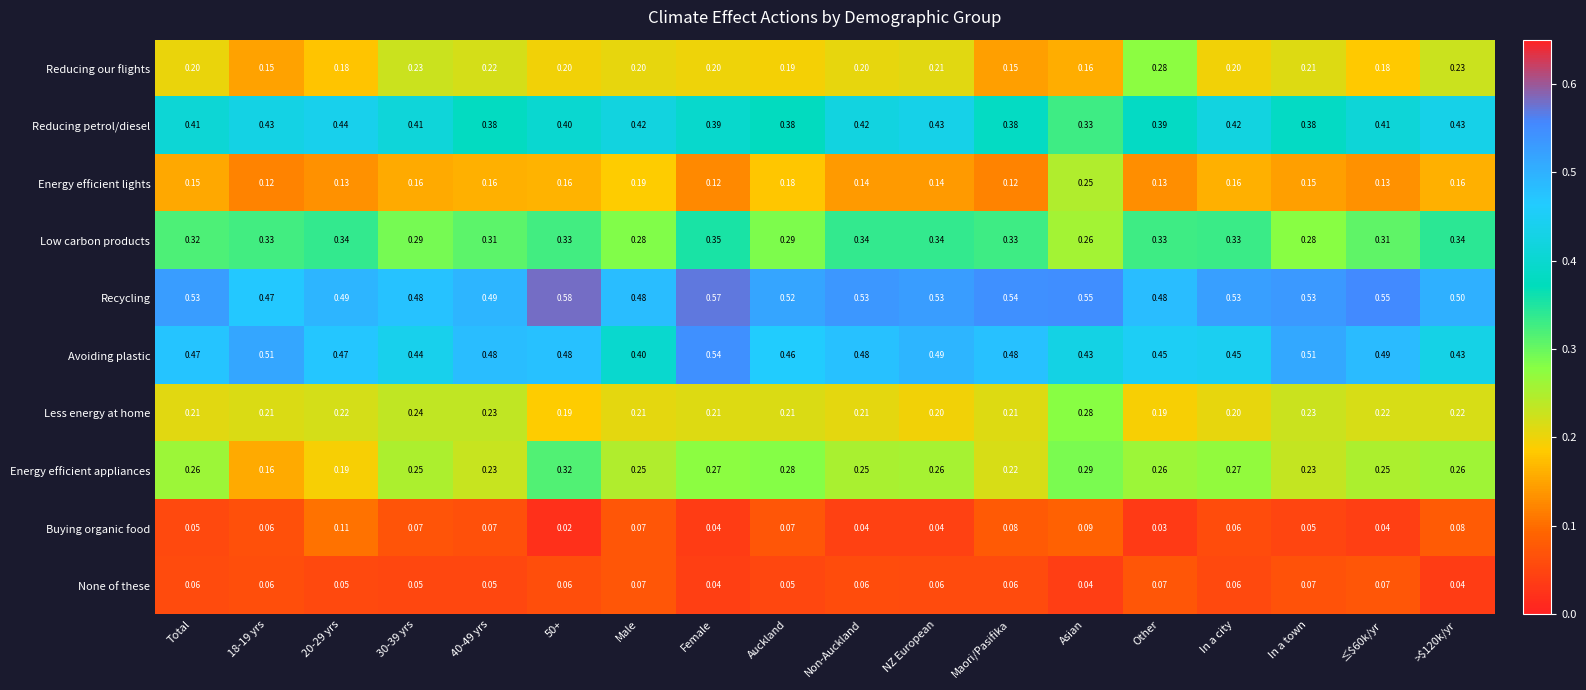

Which series has the largest total across all categories?

Recycling